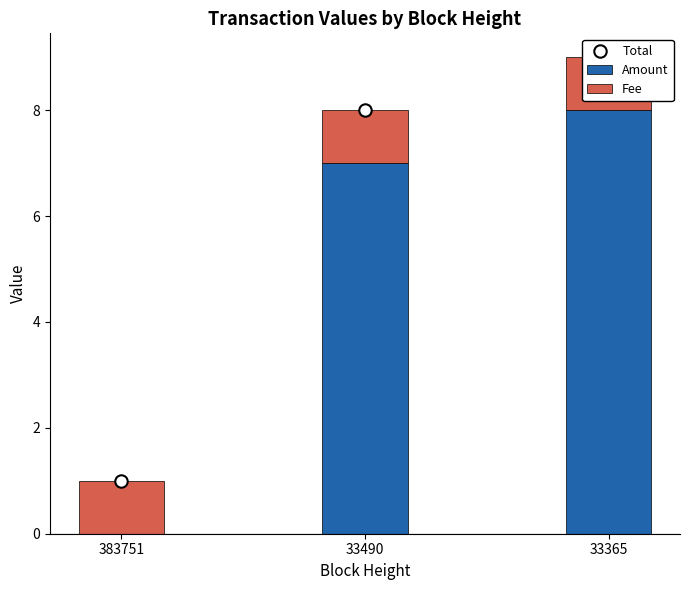

Is the value of Total at 33365 greater than the value of Fee at 33365?

Yes